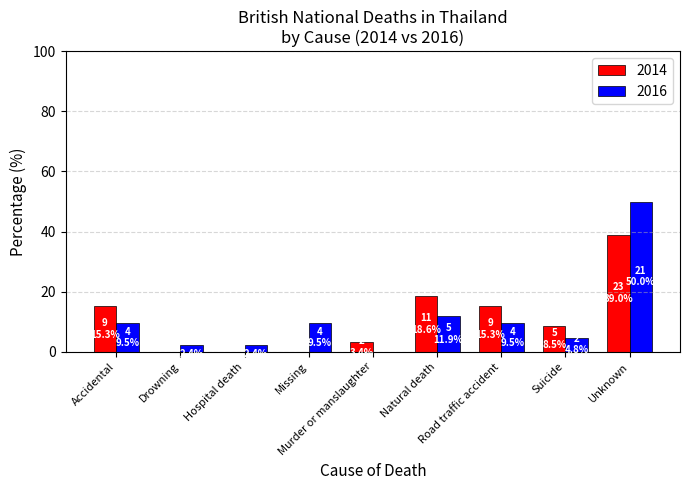

Which label corresponds to the largest value in the chart?

Unknown